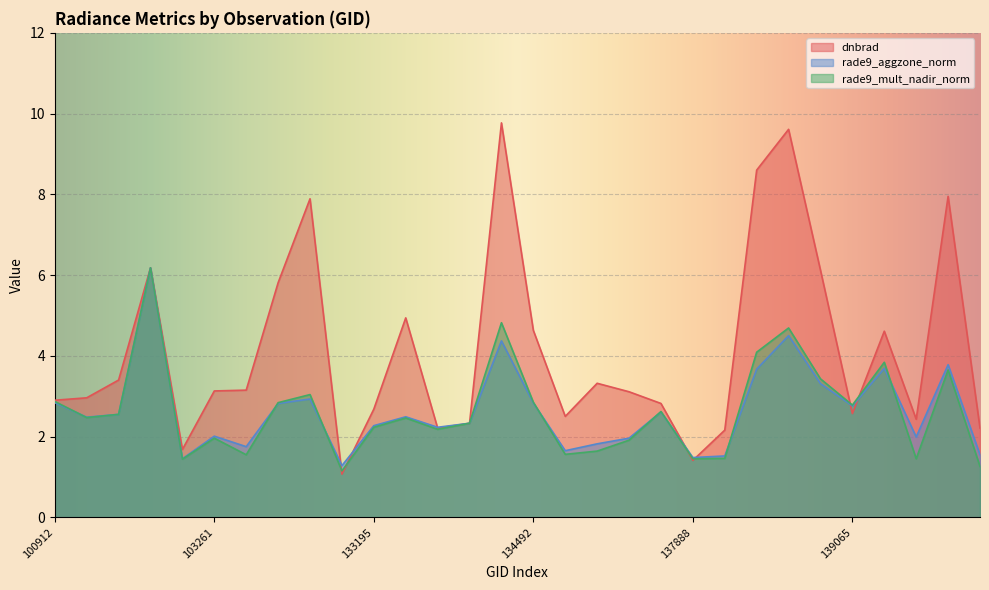

What are all the series names shown in the legend?

dnbrad, rade9_aggzone_norm, rade9_mult_nadir_norm